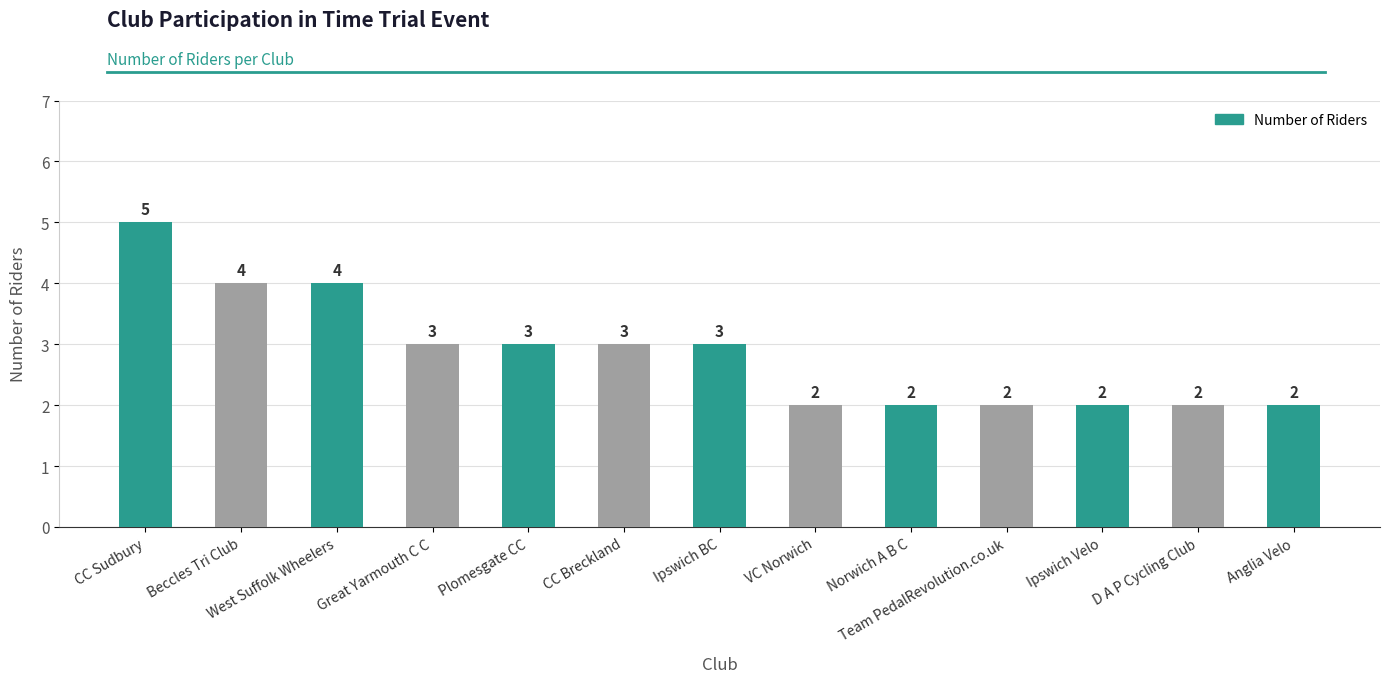

Approximately how many times larger is the value at Great Yarmouth C C compared to D A P Cycling Club?

1.5